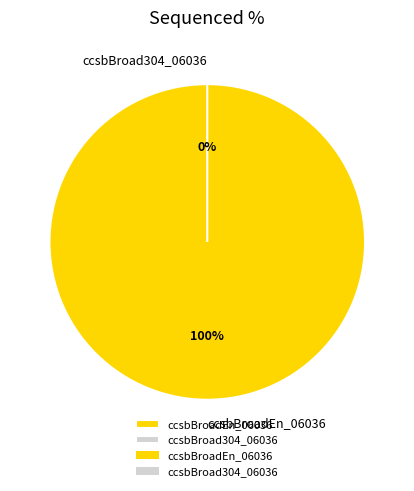

To the nearest percent, what is the combined percentage of ccsbBroadEn_06036 and ccsbBroad304_06036?

100%